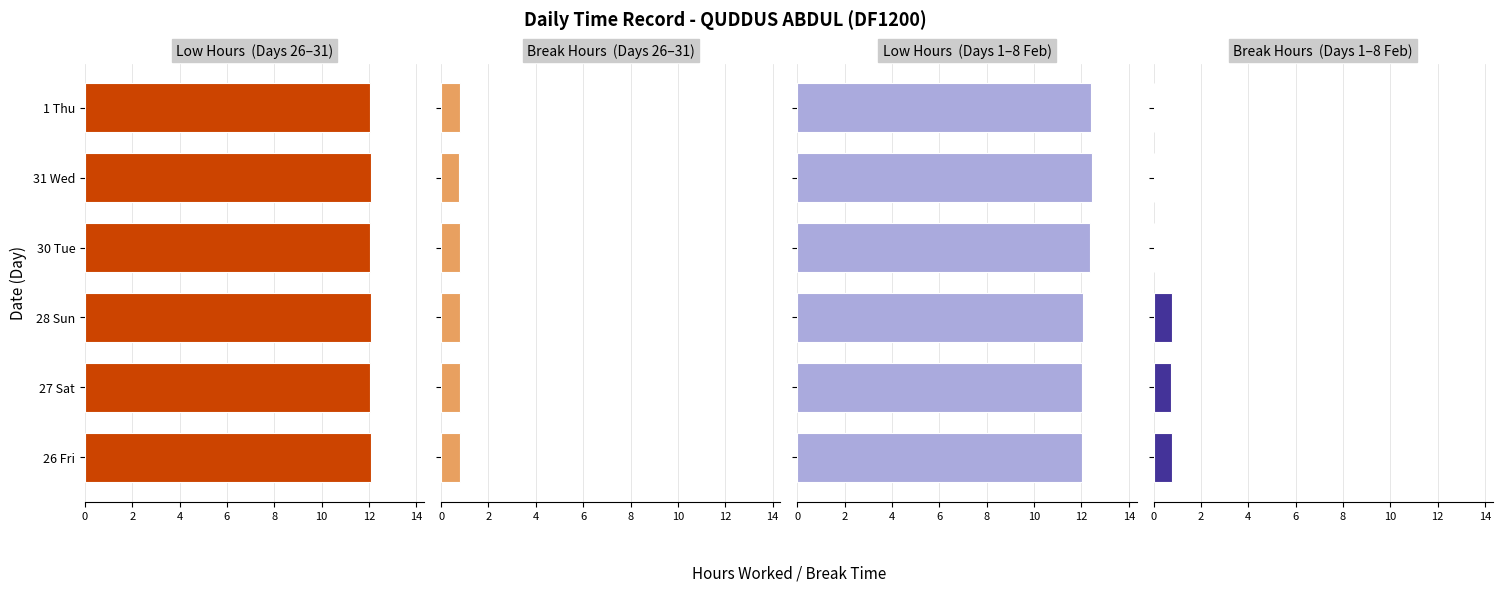

Is it true that Low Hours
(Days 26–31) equals 2.6 at 26 Fri?

False